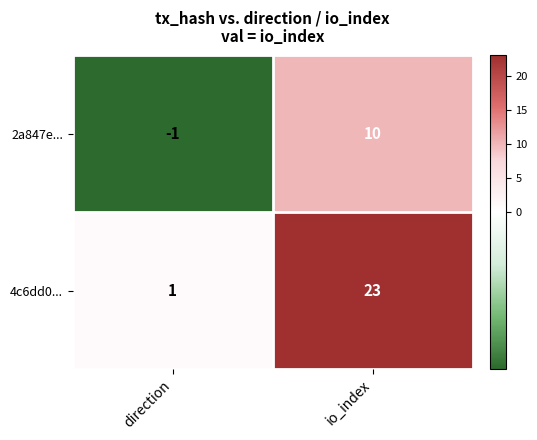

Which series has the widest spread of values?

4c6dd0...